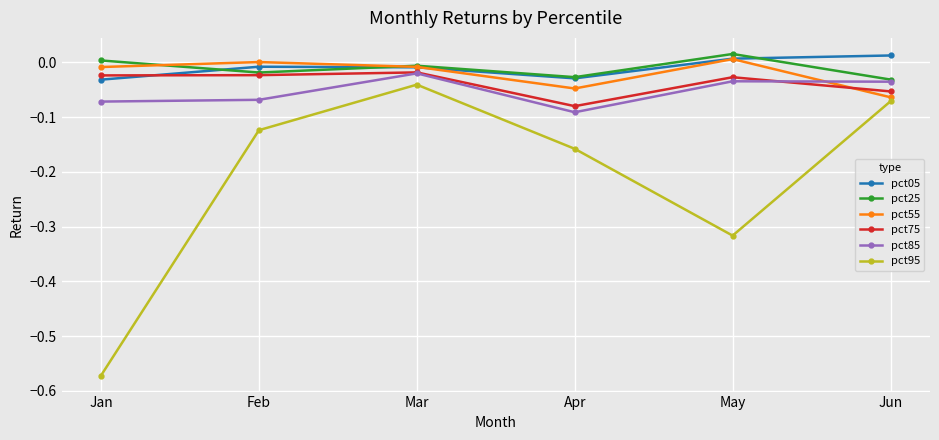

Which category has the lowest value across all series?

Jan